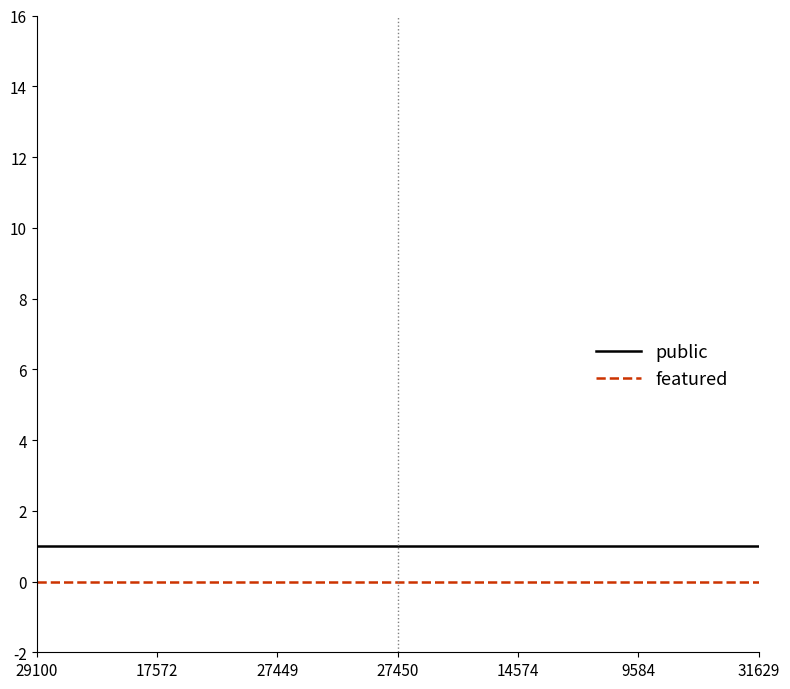

True or false: public and featured cross at least once.

False